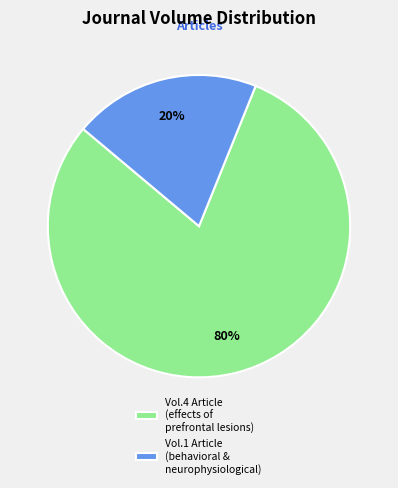

Is it true that Vol.1 Article (behavioral & neurophysiological) is 10% of the pie?

False